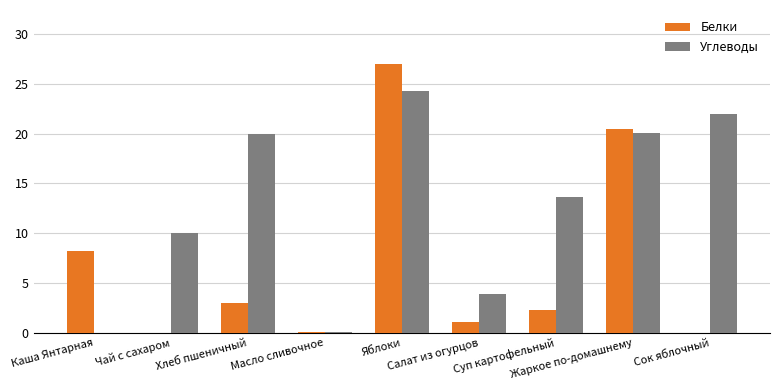

Between Масло сливочное and Сок яблочный, which series saw the biggest shift?

Углеводы